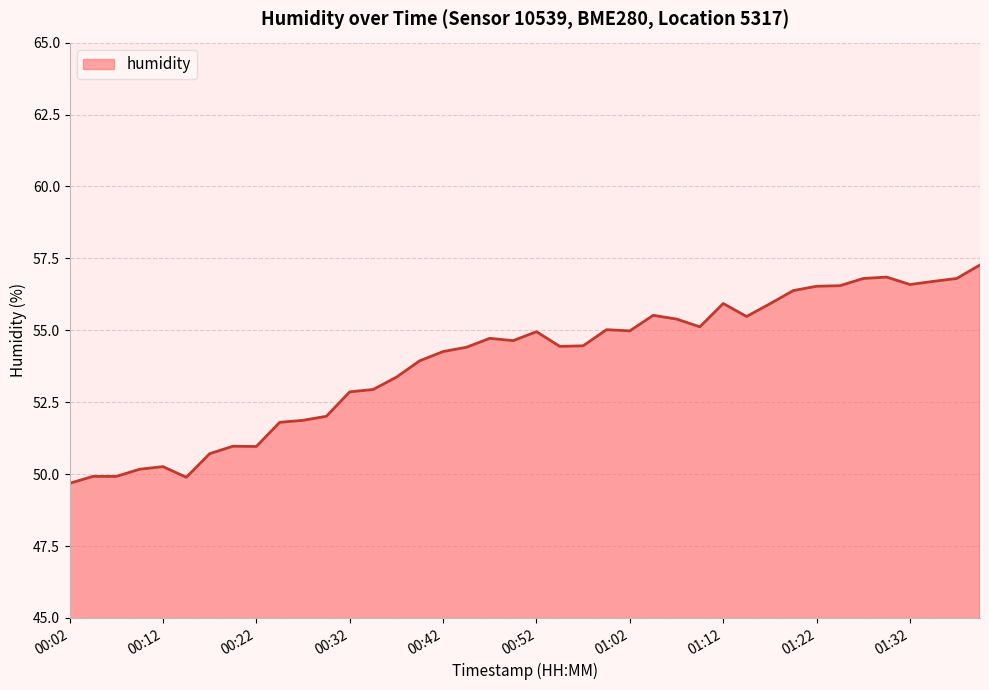

What is the difference between the maximum and minimum values?

7.6